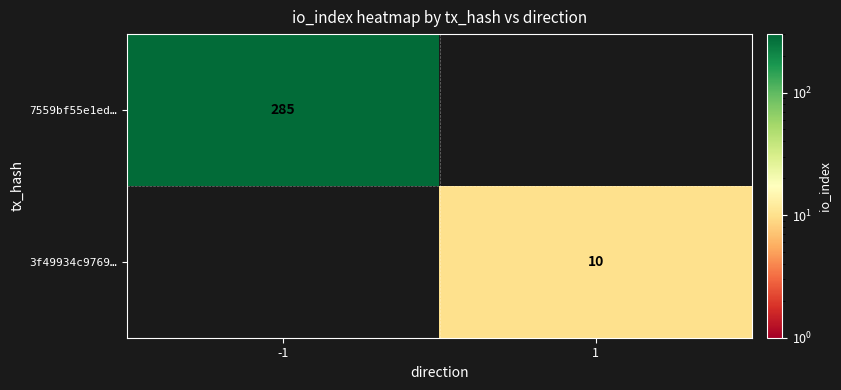

How many categories are shown in the chart?

2